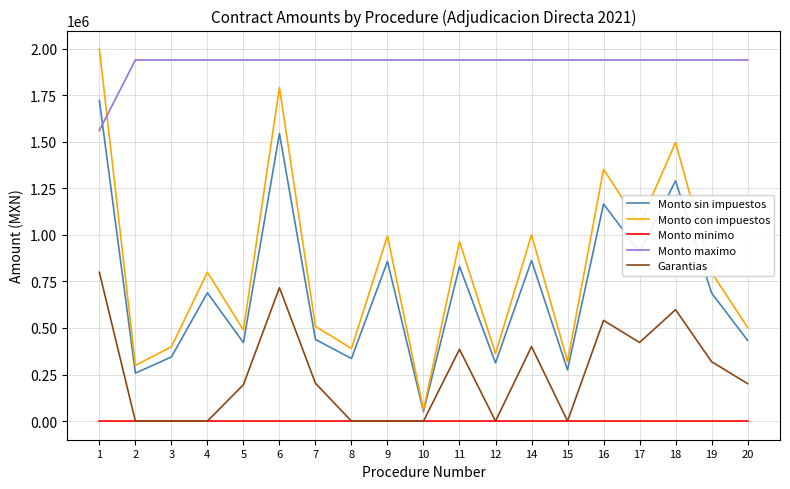

True or false: Monto minimo and Monto con impuestos cross at least once.

False